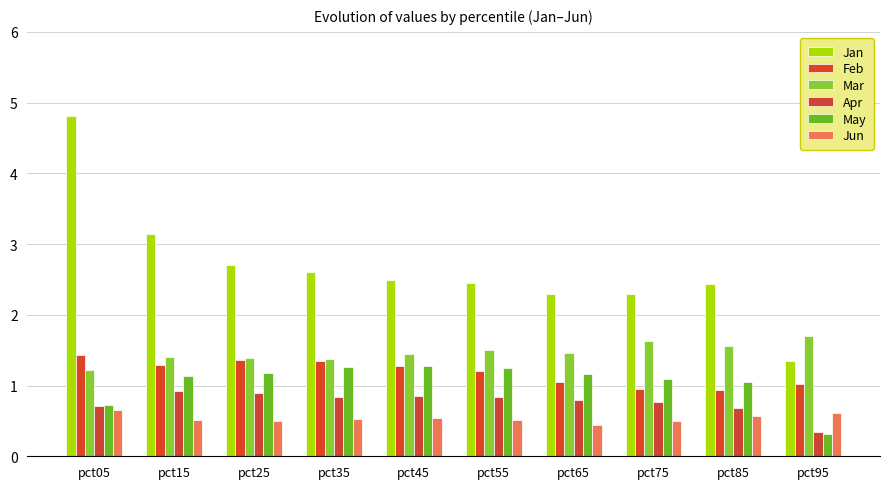

Are the bars grouped side by side (vs. stacked)?

Yes